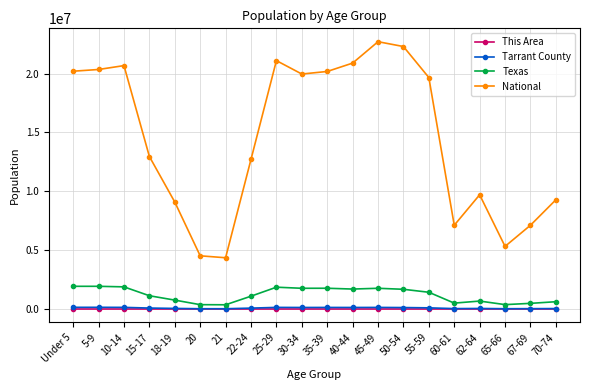

Between 18-19 and 25-29, which series saw the biggest shift?

National